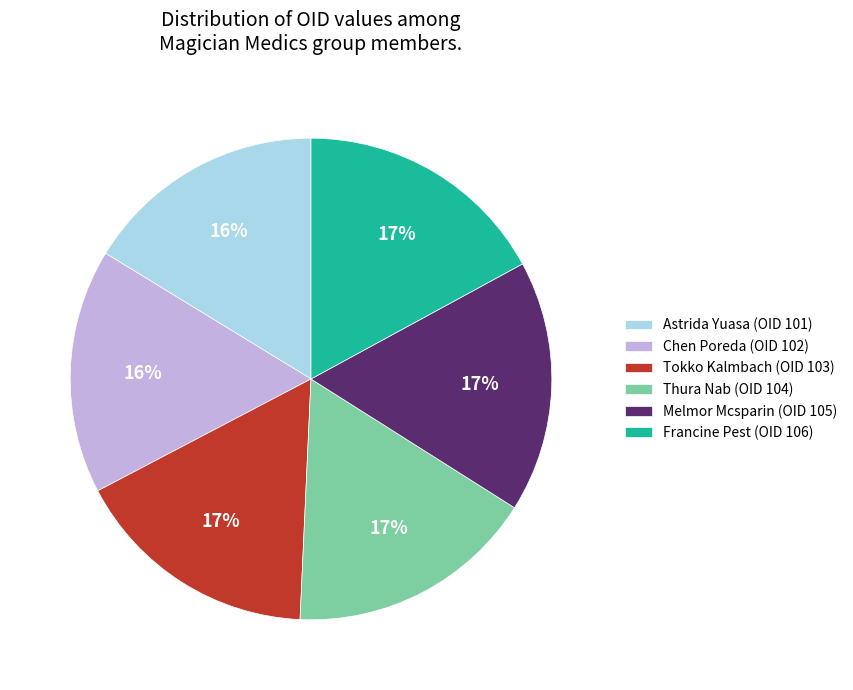

To the nearest percent, what is the difference between the largest and smallest slice percentages?

1%